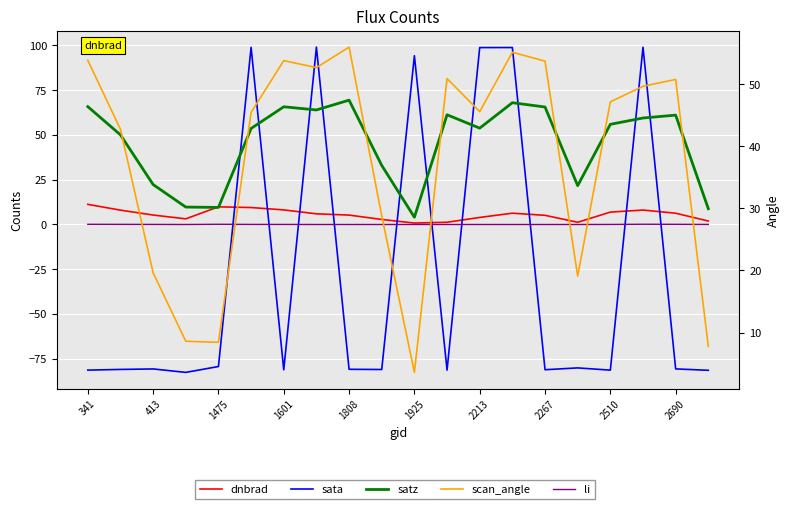

How many intersections are there between sata and dnbrad?

10